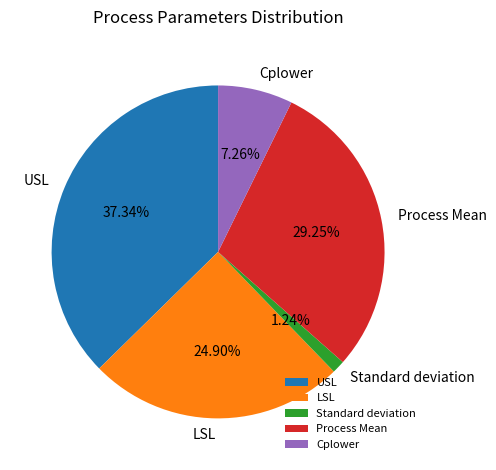

Does Cplower represent more than half of the total?

No